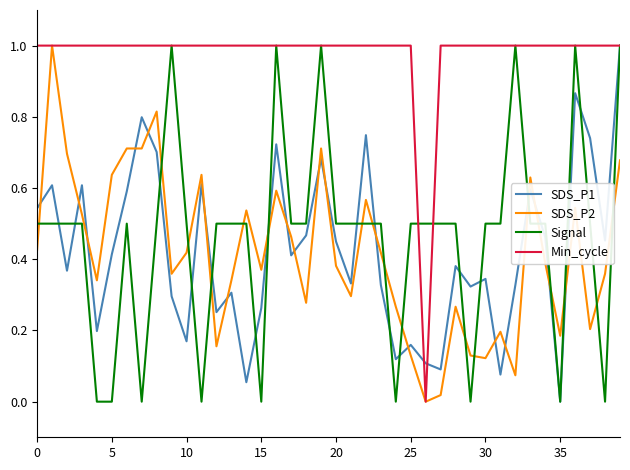

What are all the series names shown in the legend?

SDS_P1, SDS_P2, Signal, Min_cycle